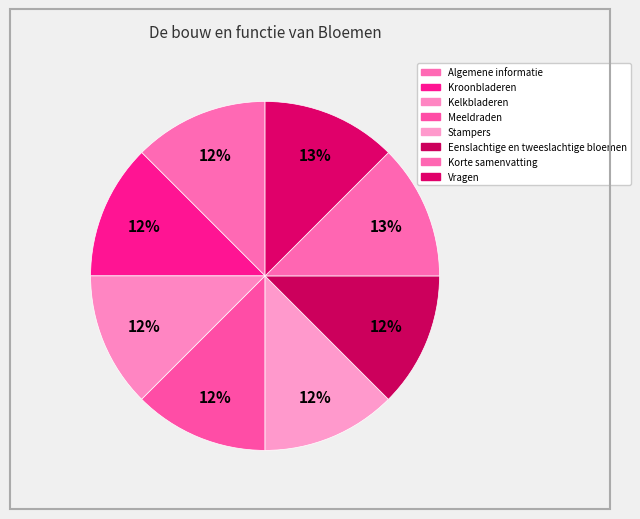

Between Meeldraden and Korte samenvatting, which is larger?

Korte samenvatting